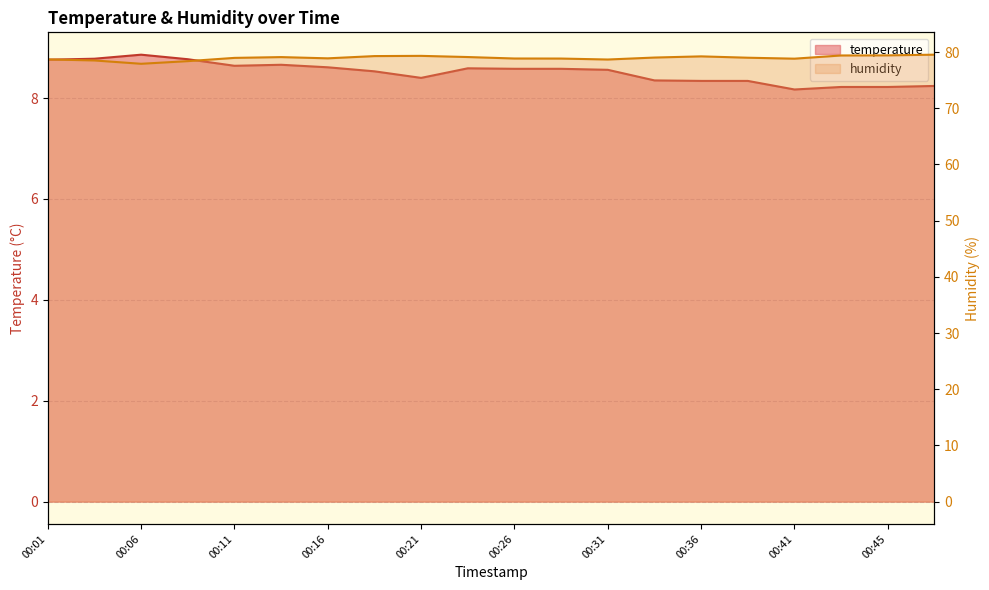

At which category is the sum across all series the highest?

00:18